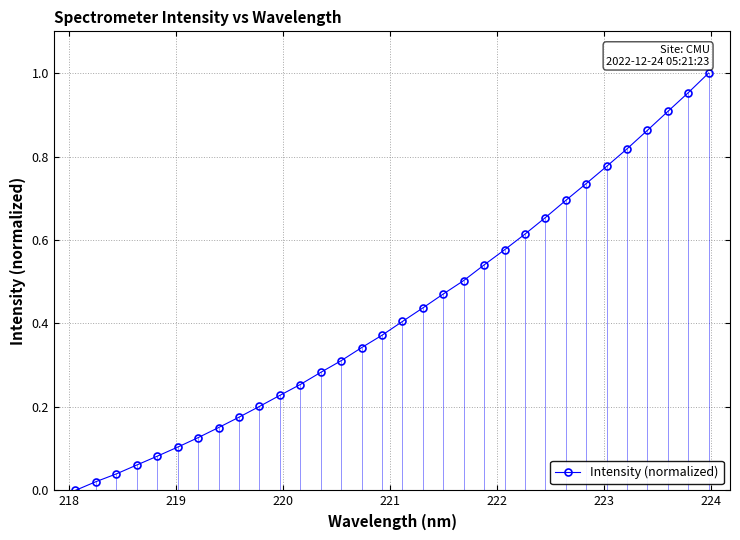

True or false: there are more than 2 points higher than both neighbors.

False